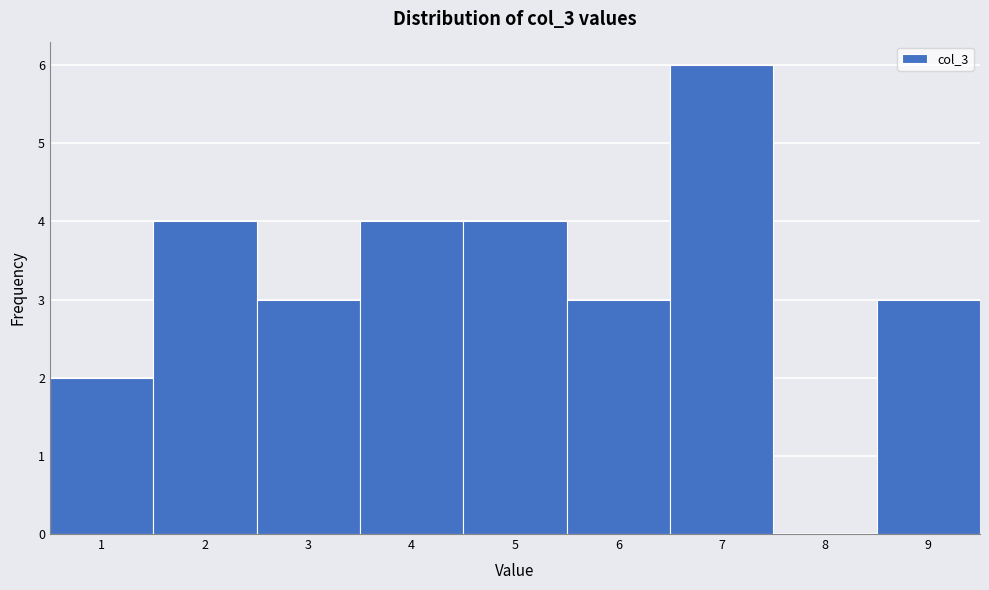

What is the height of the bar covering 1.5 to 2.5 on the x-axis? The values are not printed on the chart, so give them approximately, as read against the axis.

4